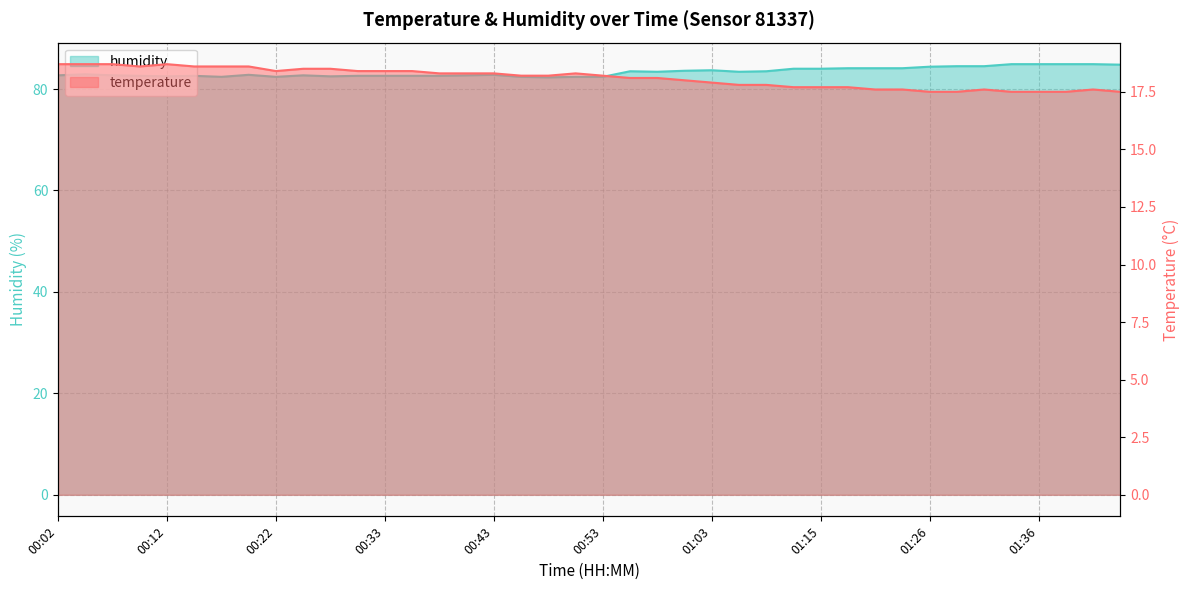

In humidity, how many points are lower than both neighbors (excluding endpoints)?

7